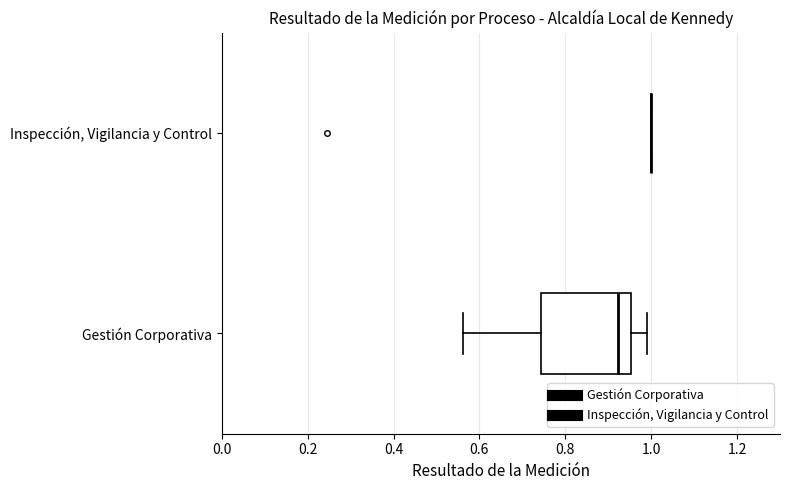

Reading bottom to top, read every box against the x-axis: the position of its median line, the range the box covers, and the ends of its whiskers. The values are not printed on the chart, so give them approximately, as read against the axis.

Gestión Corporativa: median 0.92, box 0.74 to 0.96, whiskers 0.56 to 1.00
Inspección, Vigilancia y Control: box collapsed to a line at 1.00, whiskers 1.00 to 1.00